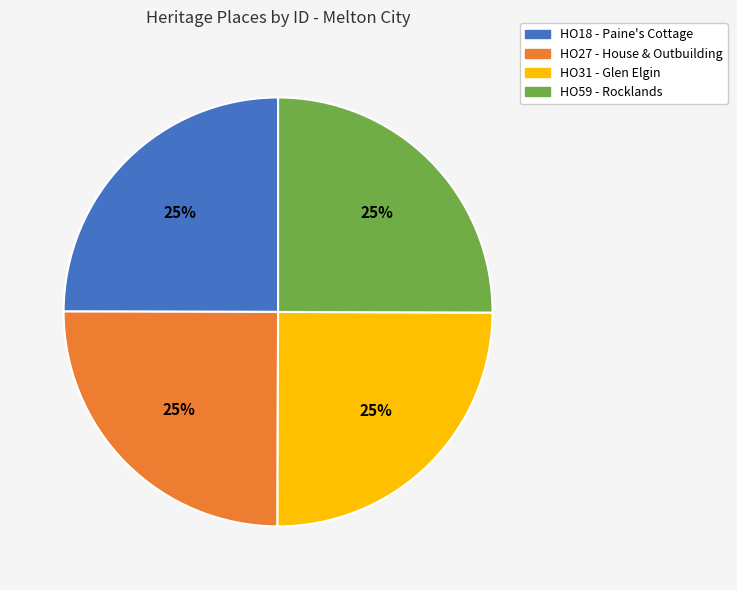

Count the number of slices in the pie.

4